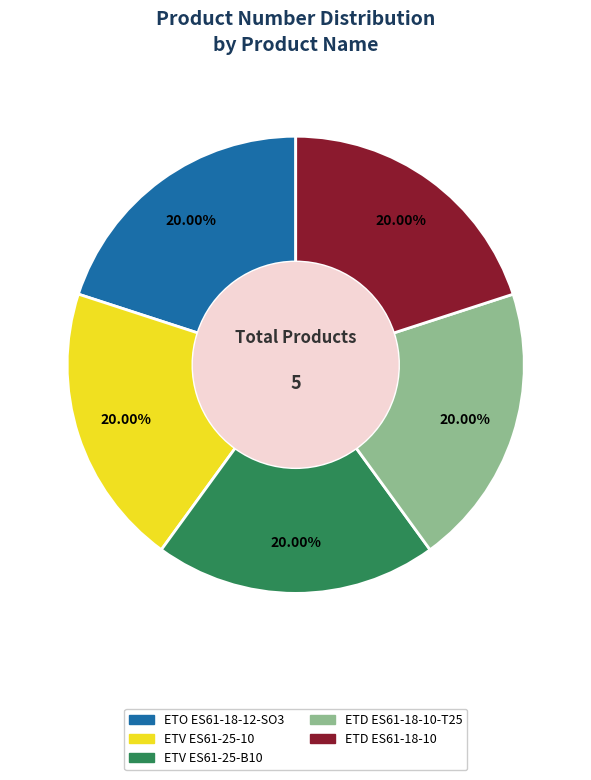

Count the number of slices in the pie.

5